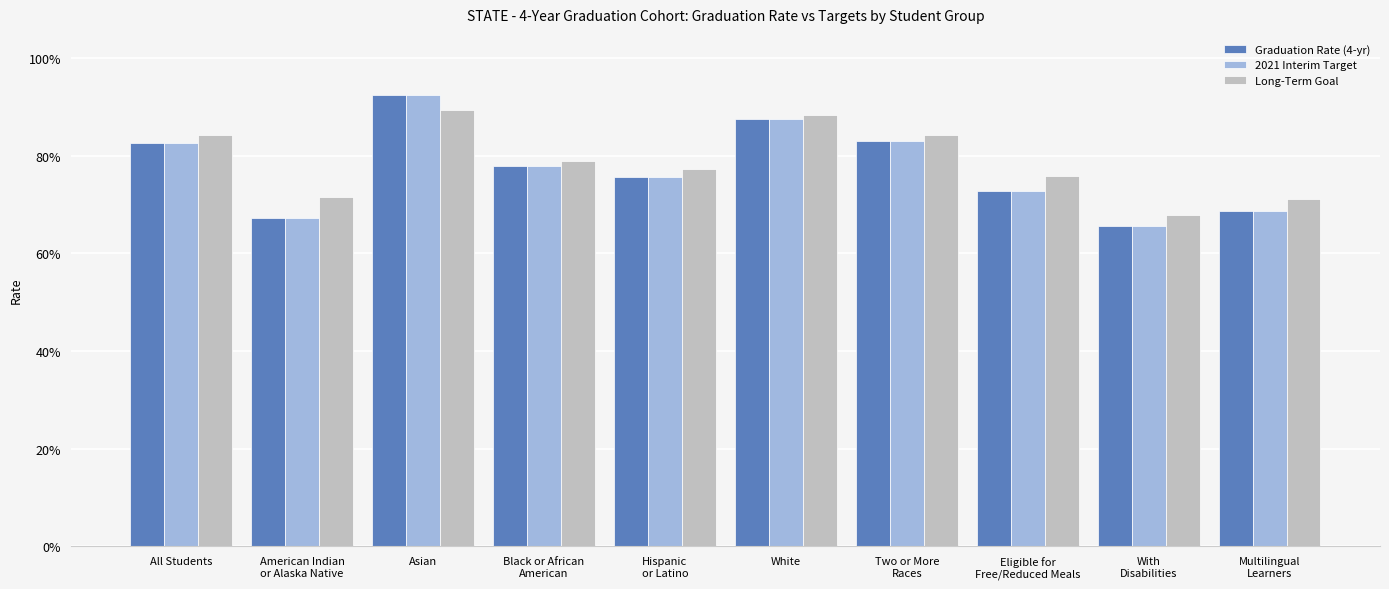

Are the bars grouped side by side (vs. stacked)?

Yes